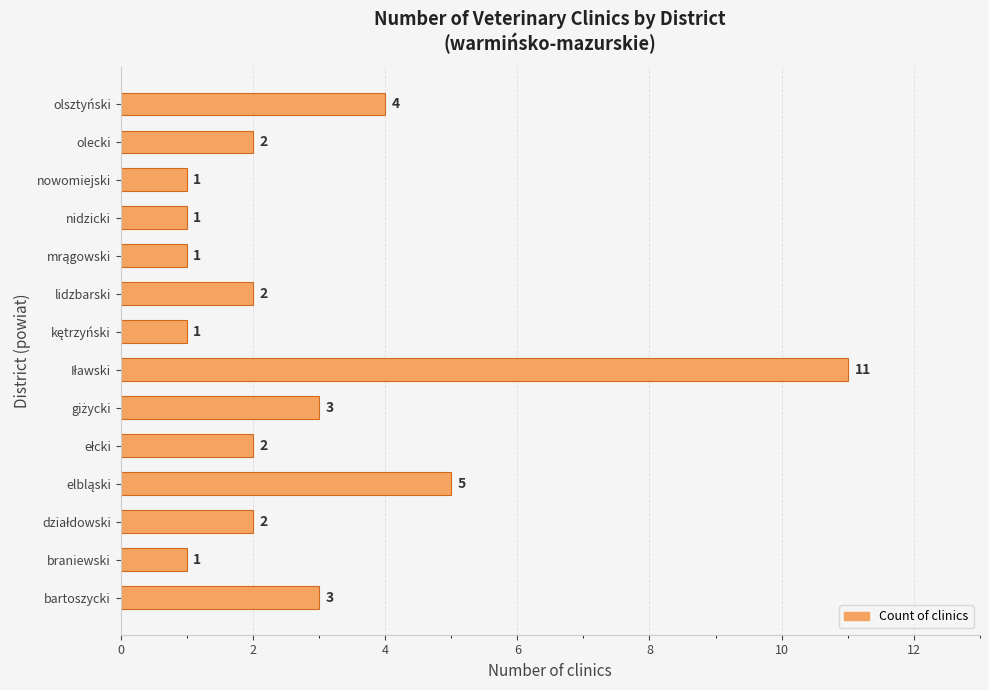

Reading top to bottom, list all the values displayed in this chart.

4	2	1	1	1	2	1	11	3	2	5	2	1	3